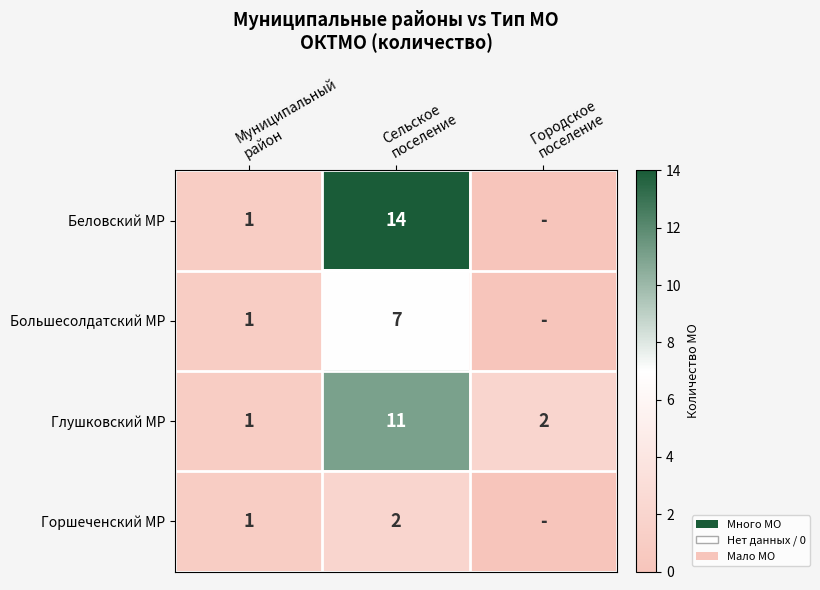

Count the Глушковский МР values in the range 1 to 11.

3